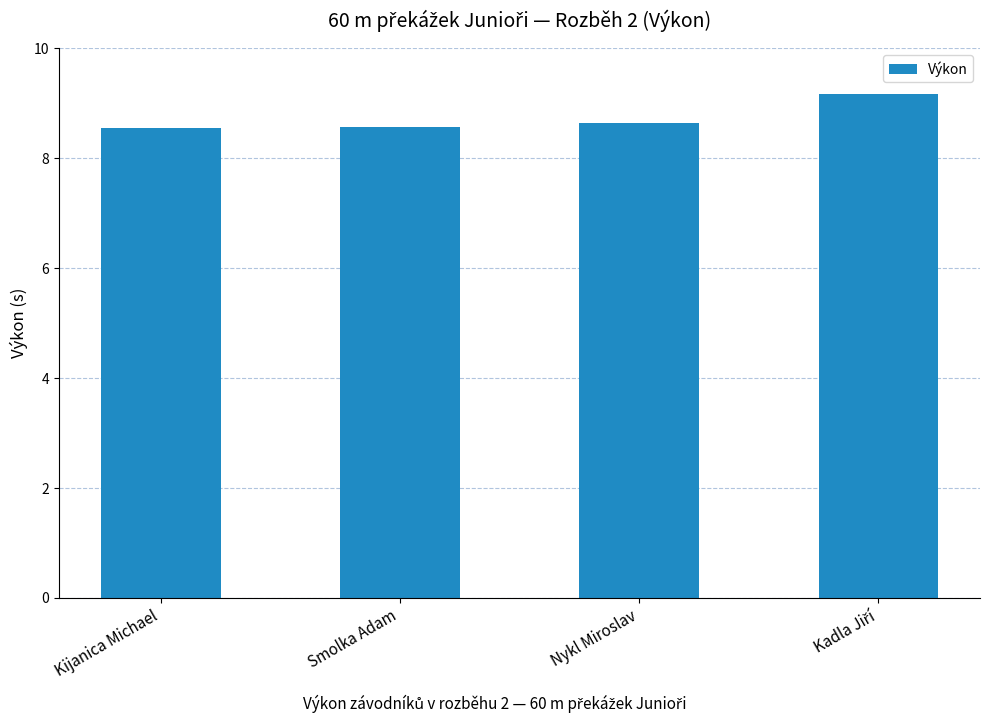

Are the bars grouped side by side (vs. stacked)?

No